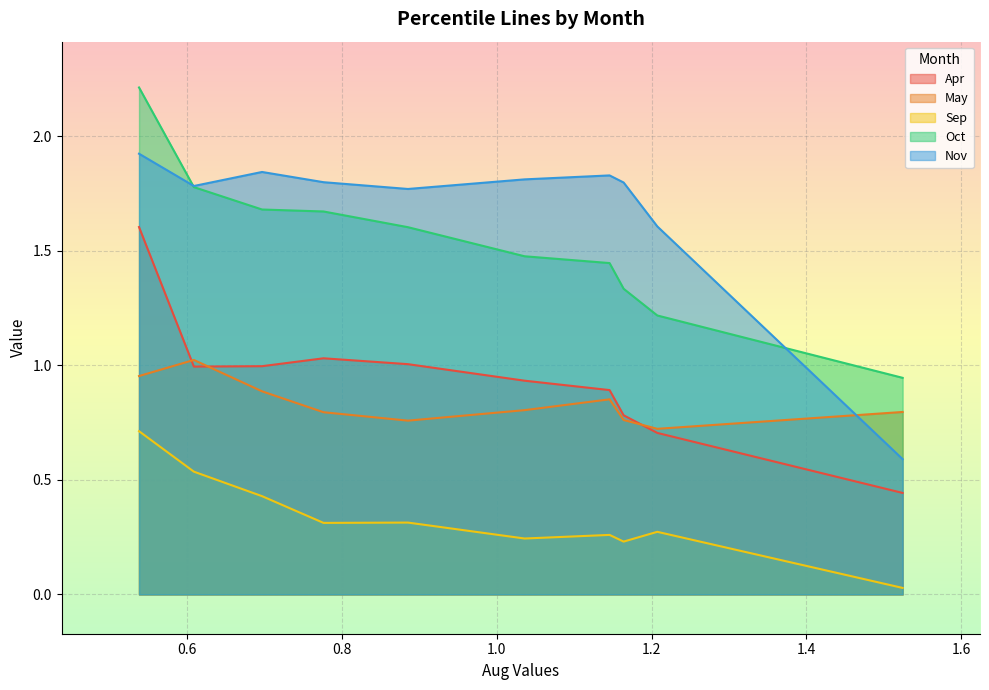

What is the greatest value displayed?

2.2